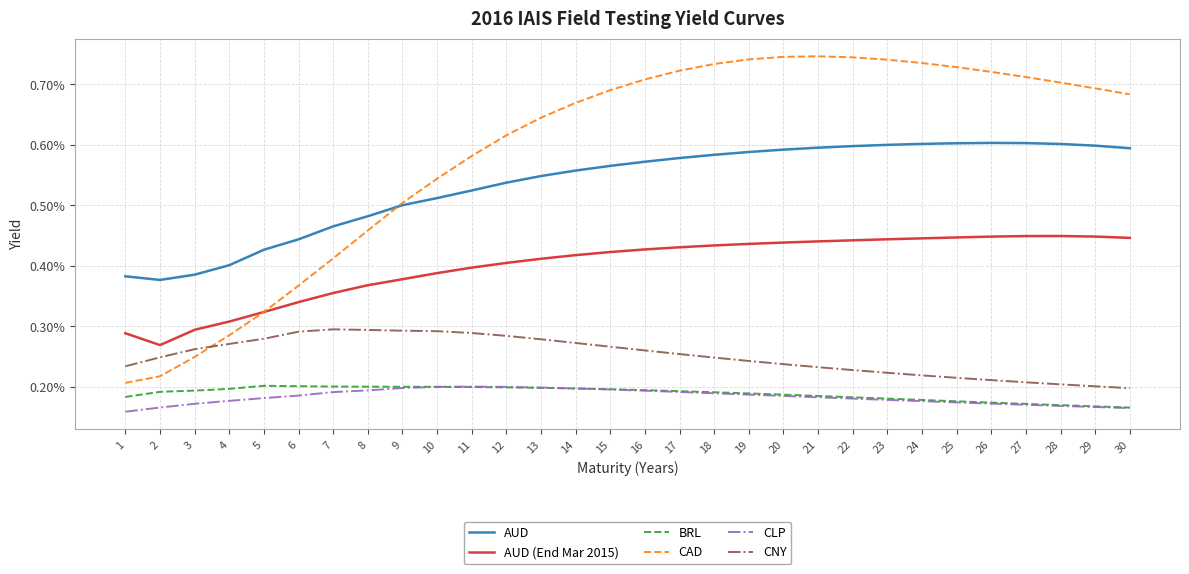

How many interior local peaks does the CNY series have?

1